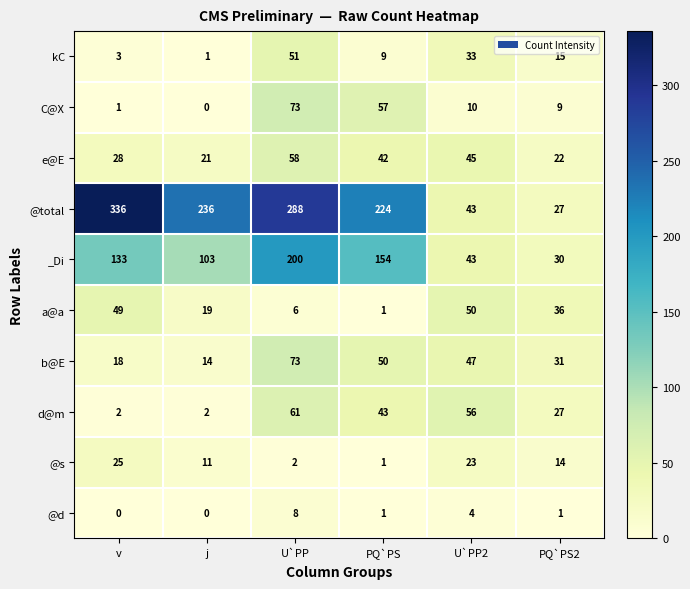

The e@E series shows 21 at j. True or false?

True